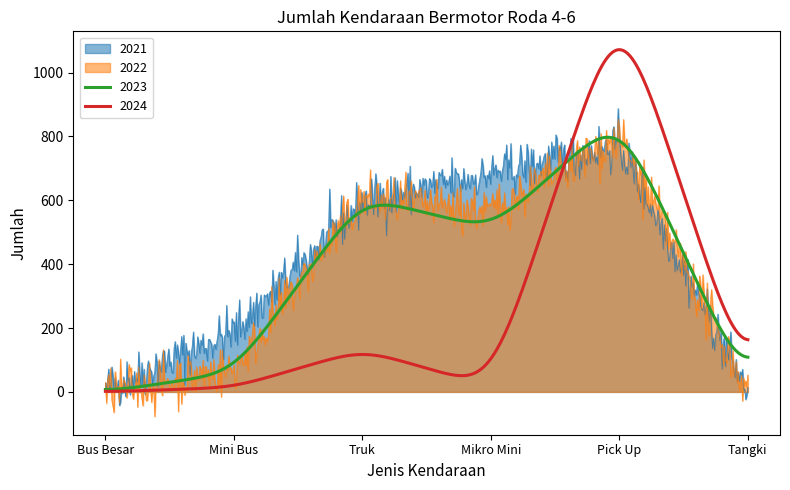

What is the lowest value of the 2021 series?

-42.2